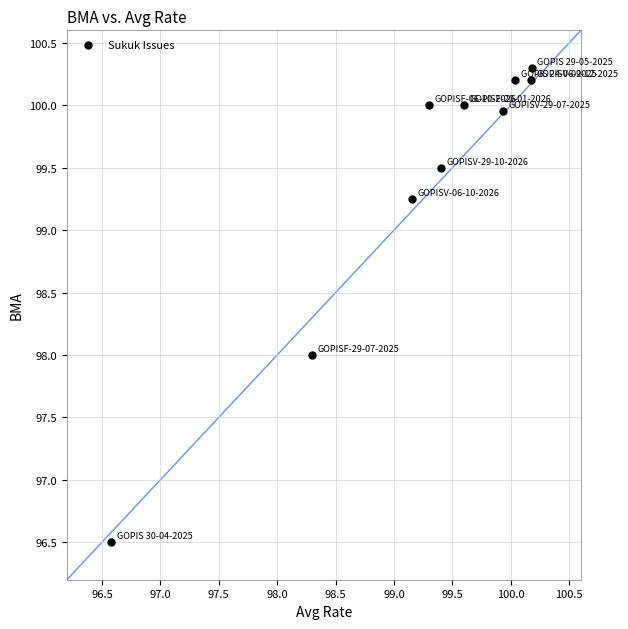

What is the range of X values (max minus min)?

3.6